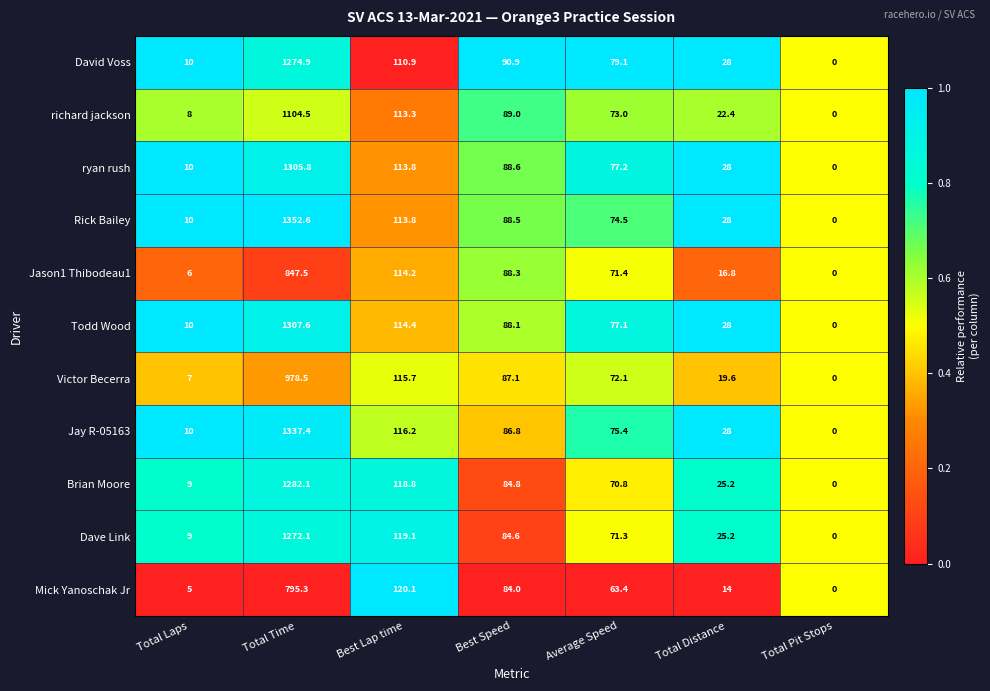

At which category does the chart reach its peak across all series?

Total Time